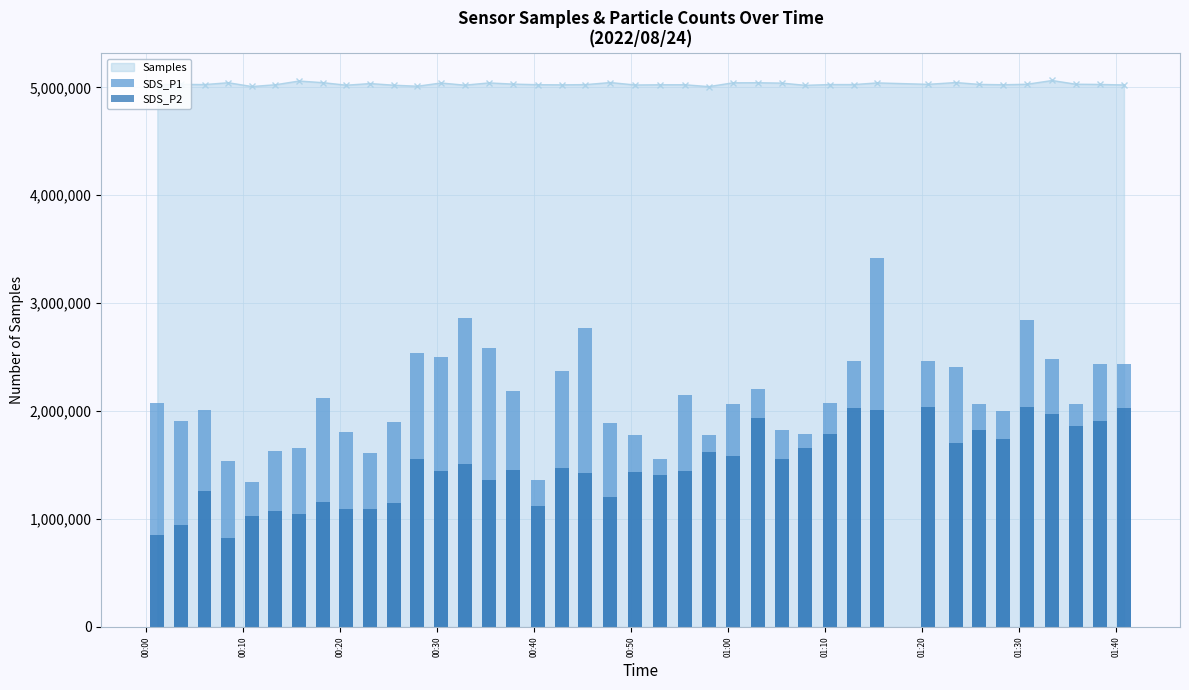

What is the maximum value for Samples?

5063481